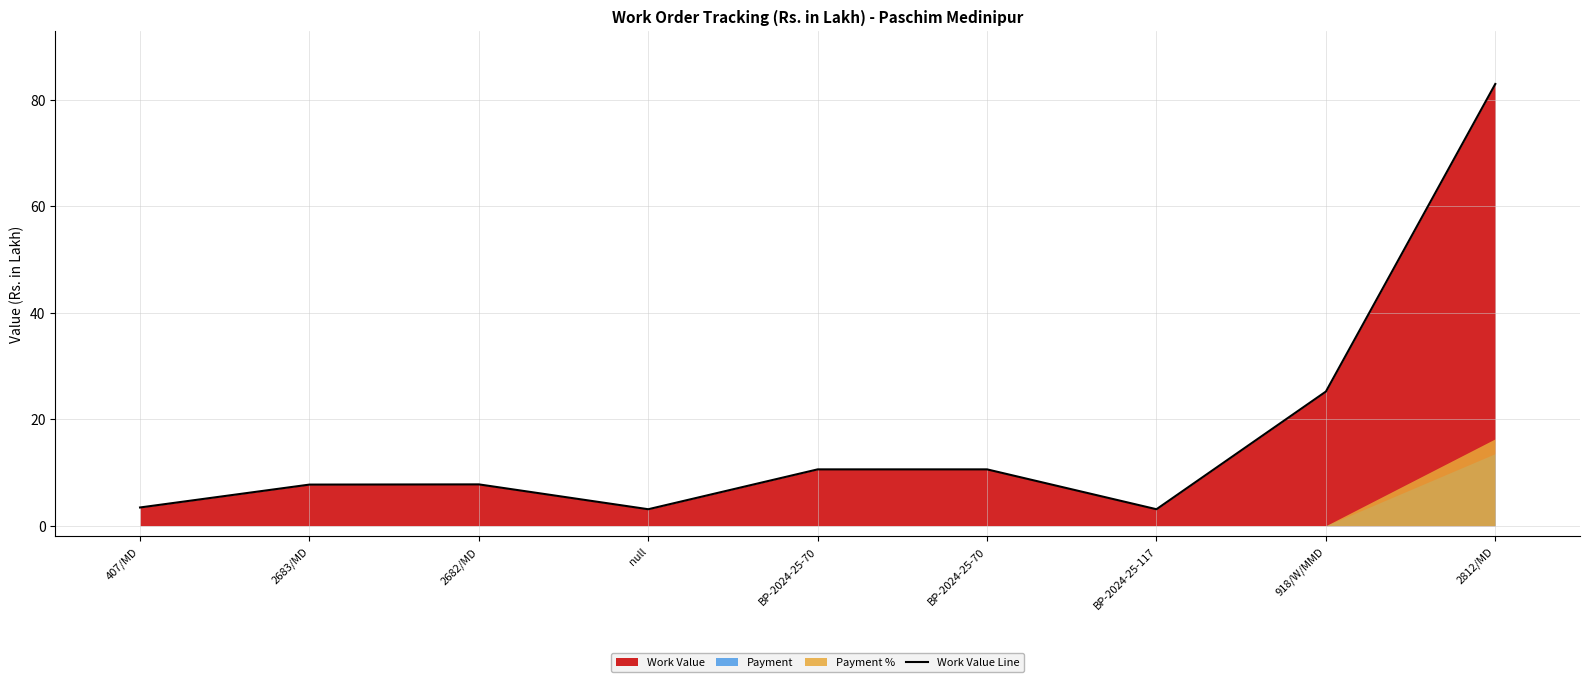

What is the average value?

17.2